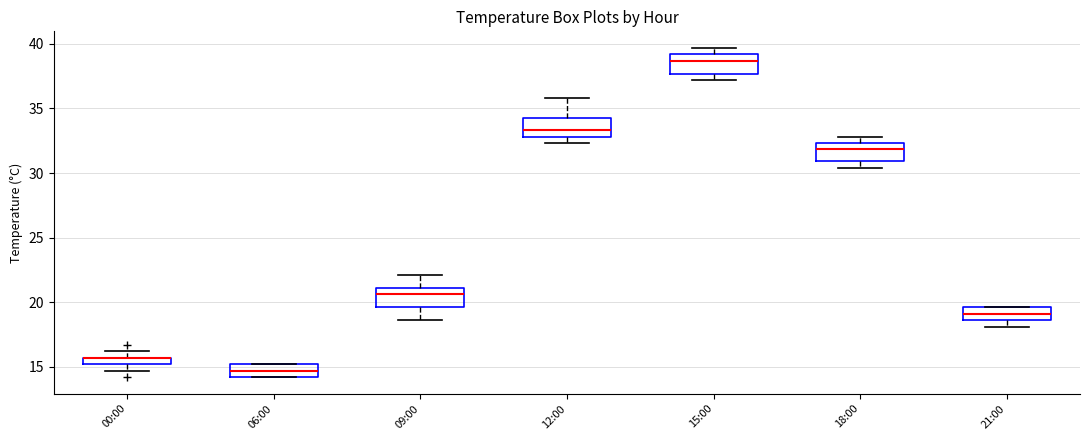

Where does the median line of the box for 06:00 sit on the y-axis? The values are not printed on the chart, so give them approximately, as read against the axis.

14.5